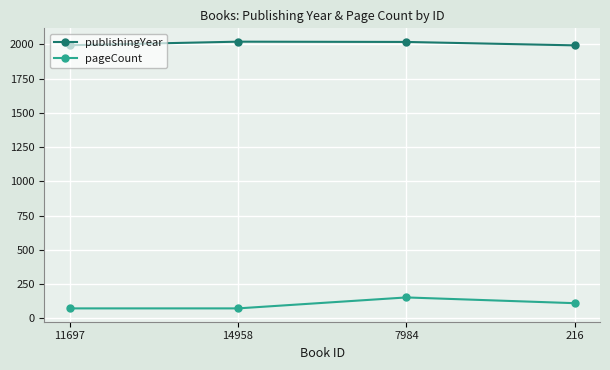

True or false: pageCount and publishingYear cross at least once.

False